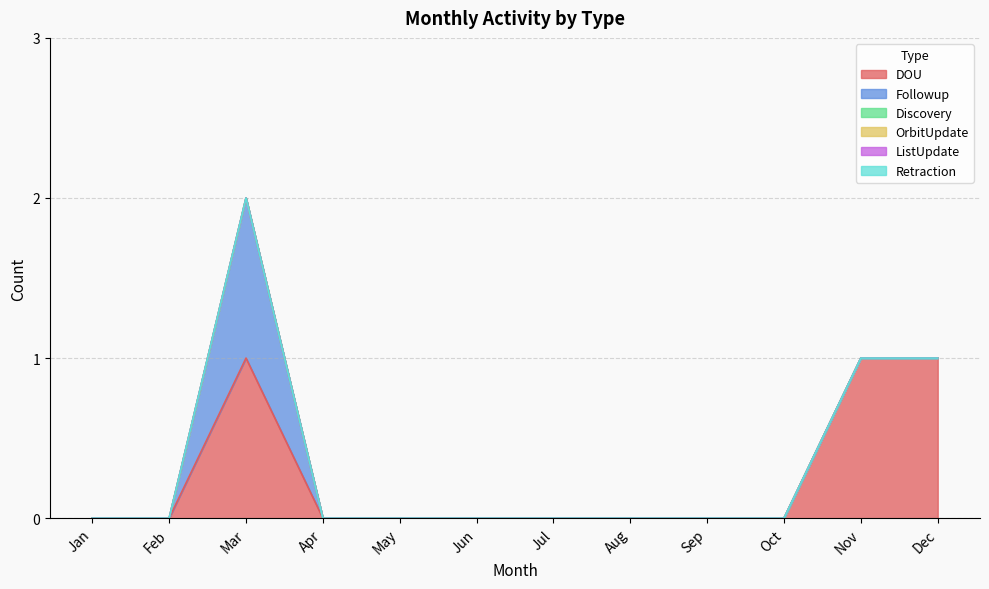

True or false: DOU has more than 1 interior local peaks.

False